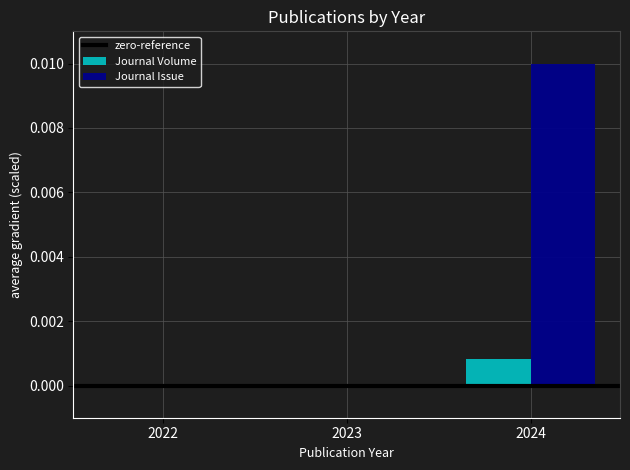

Which series has the largest total across all categories?

Journal Issue